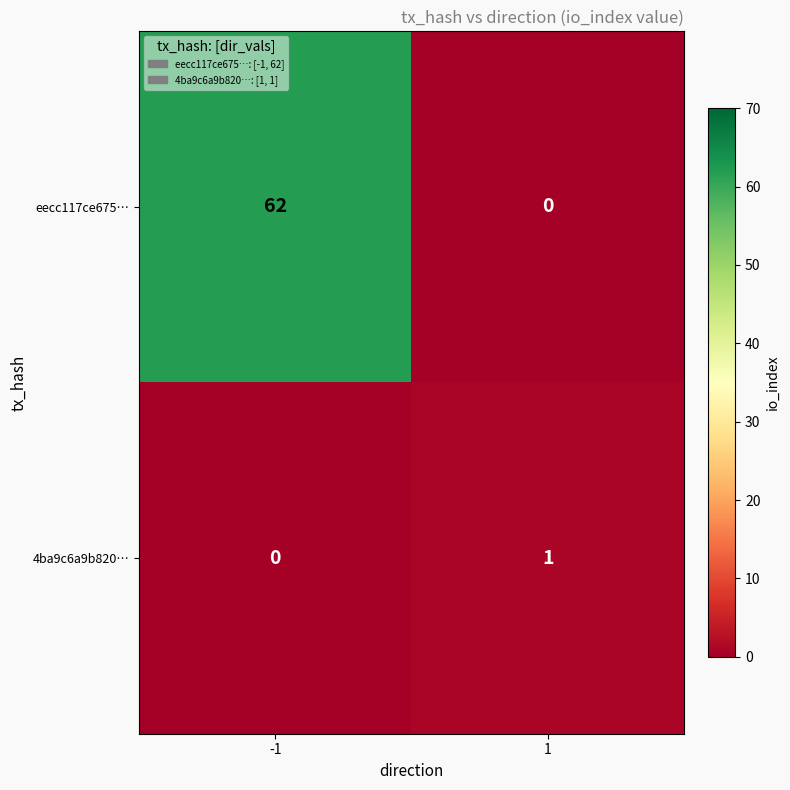

What is the maximum value for eecc117ce675…?

62